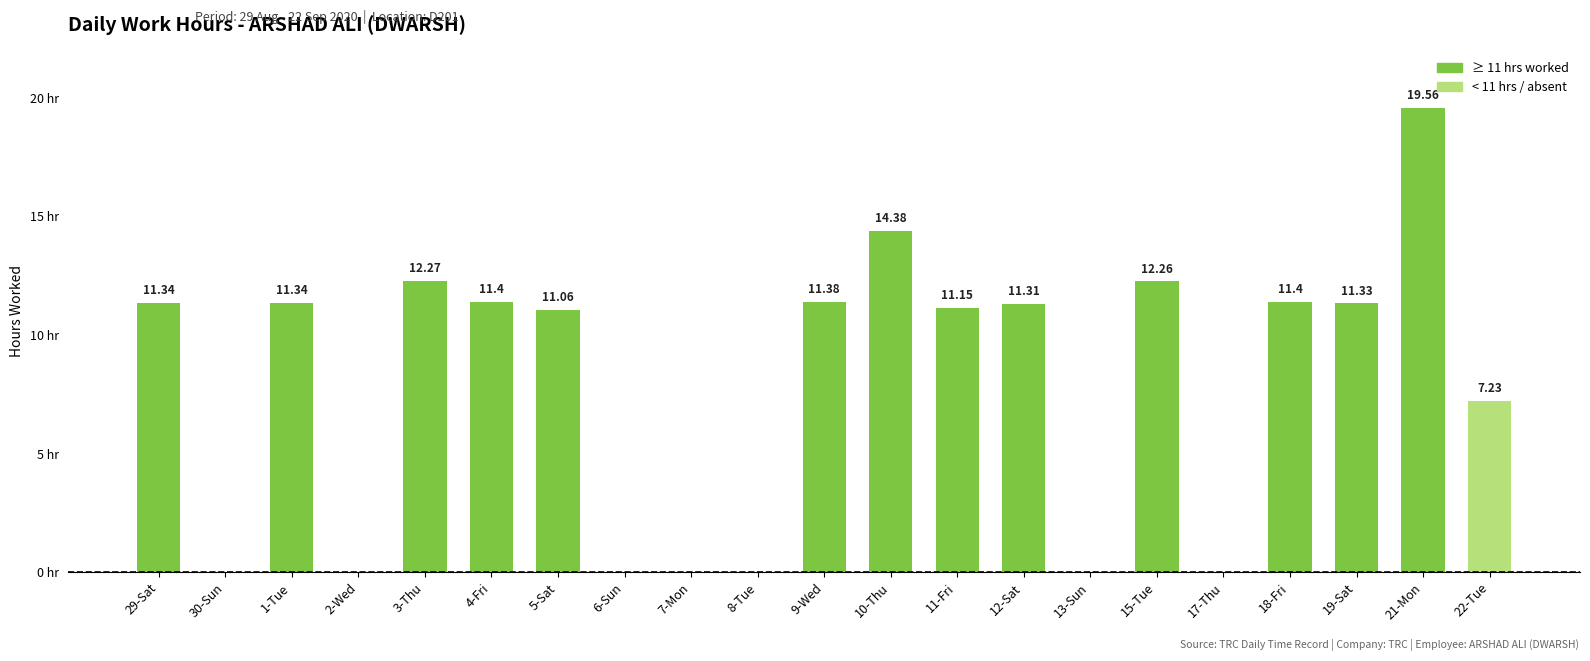

At which category does the chart reach its peak across all series?

21-Mon